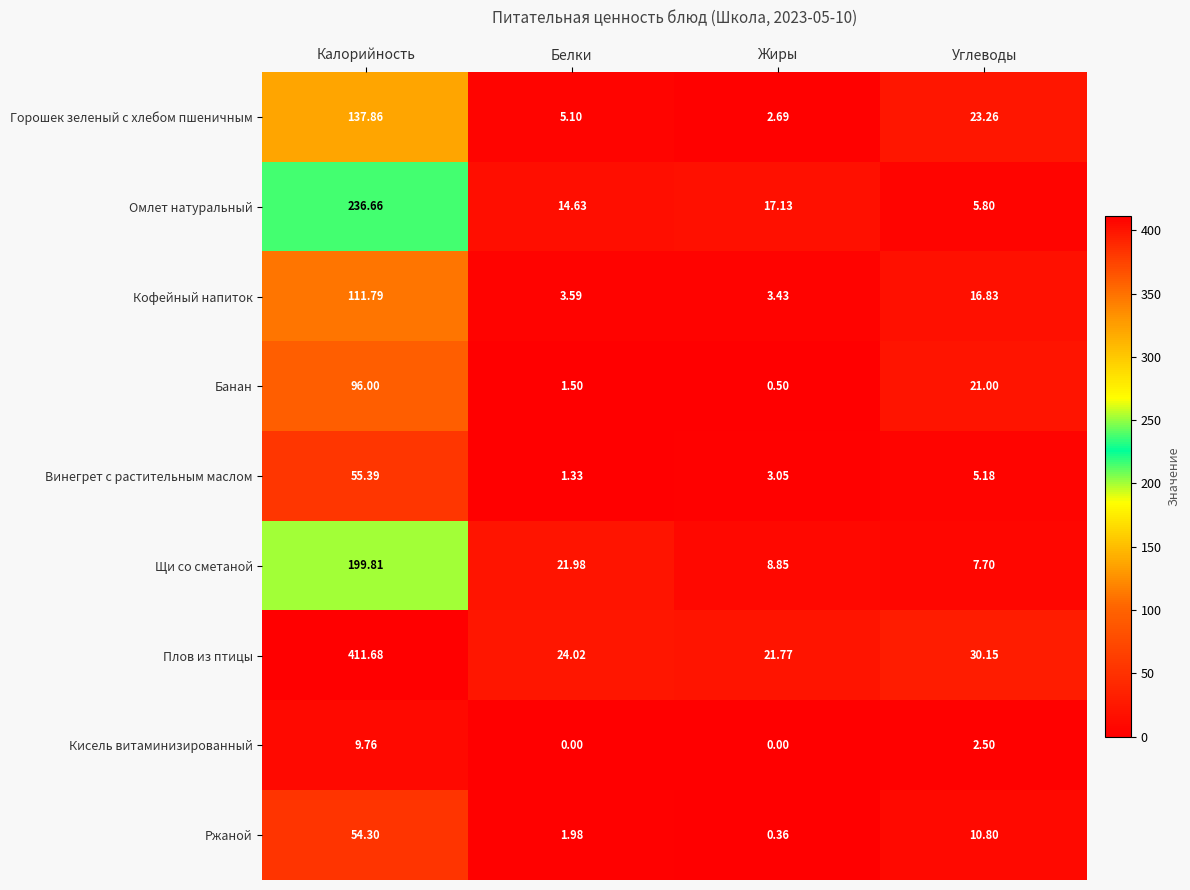

Which category has the highest value in the Щи со сметаной series?

Калорийность